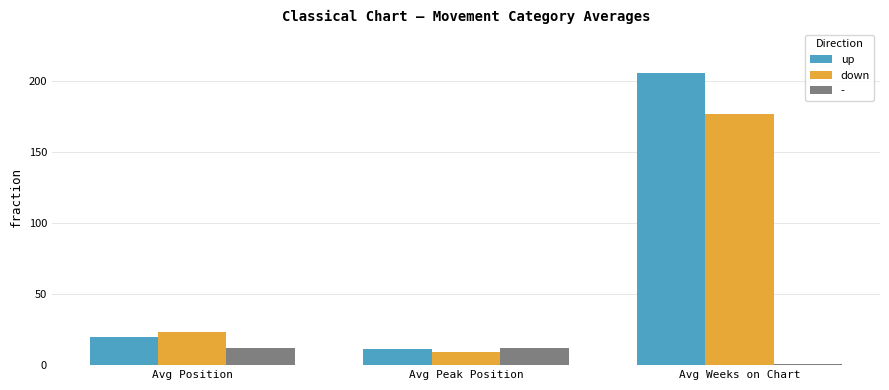

What is the greatest value displayed?

205.6